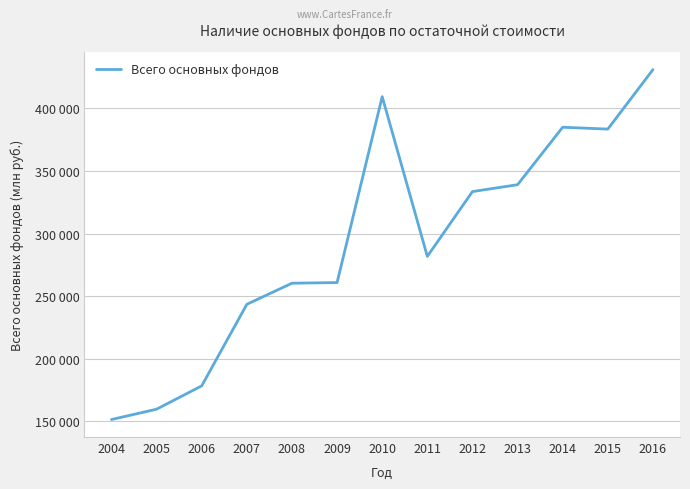

Does the chart have visible grid lines?

Yes